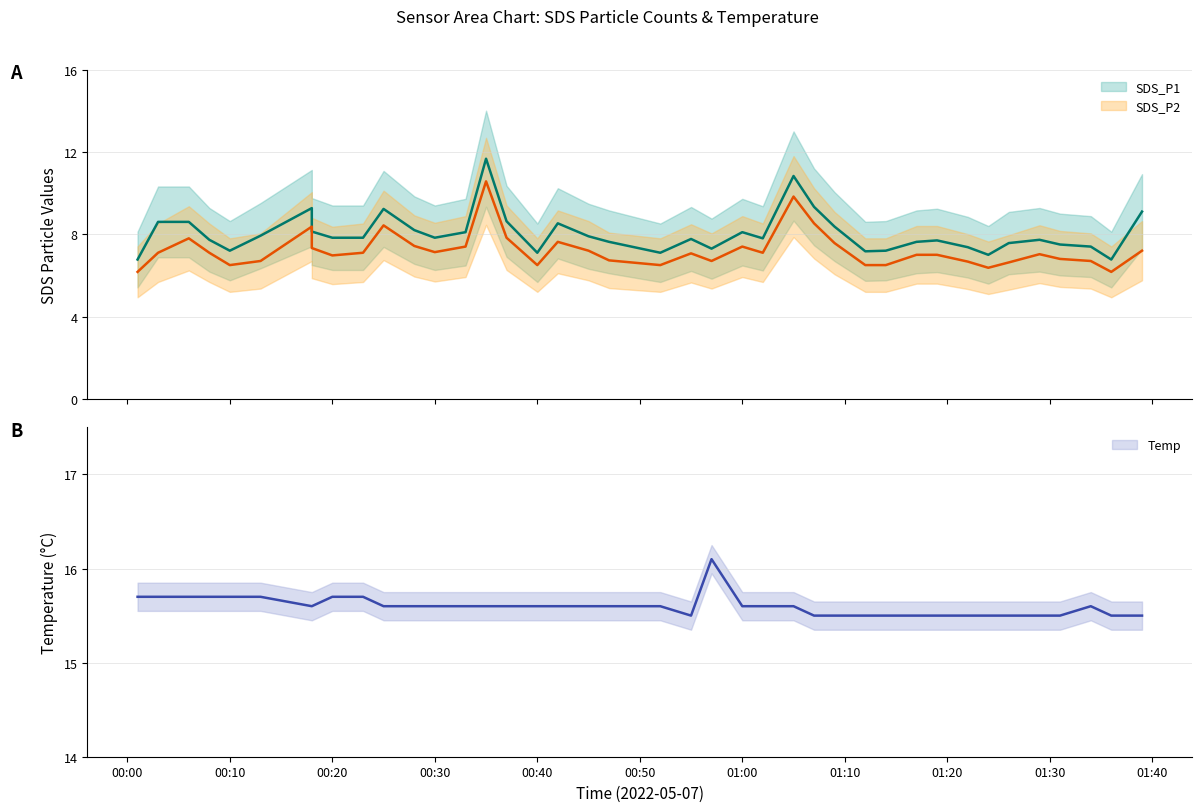

The value of Temp at 2022/05/07 01:39 is 15.5. True or false?

True